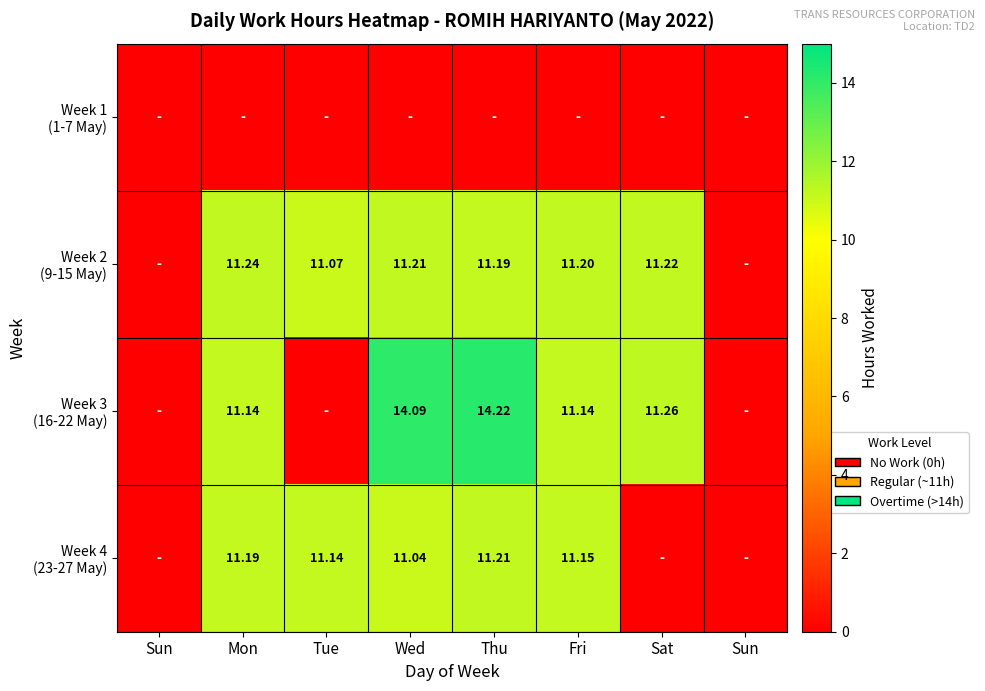

Is it true that Week 3 (16-22 May) equals 11.1 at Fri?

True